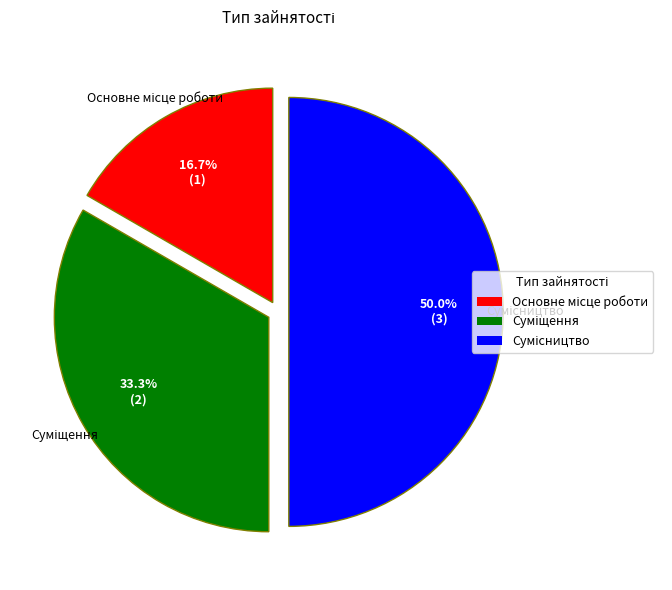

What is the ratio of the value at Сумісництво to the value at Суміщення?

1.5